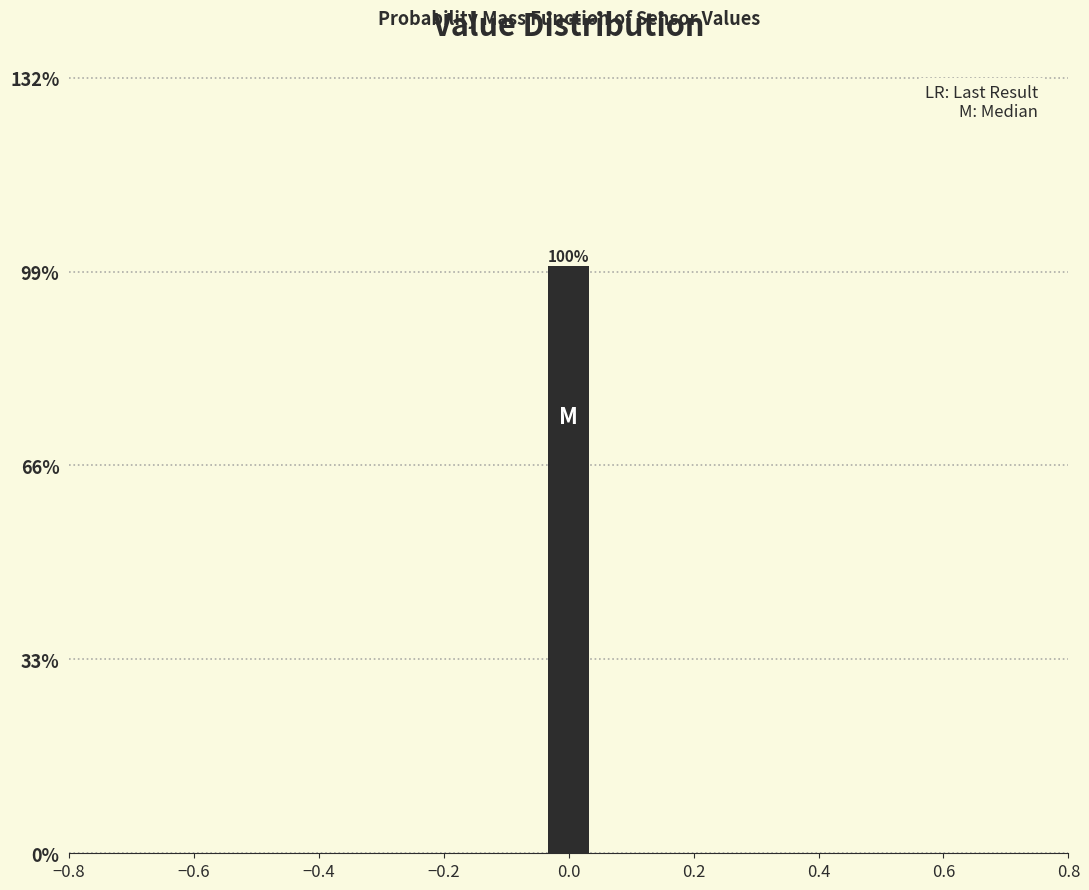

Read against the x-axis, roughly where is the centre of the tallest bar?

0.00